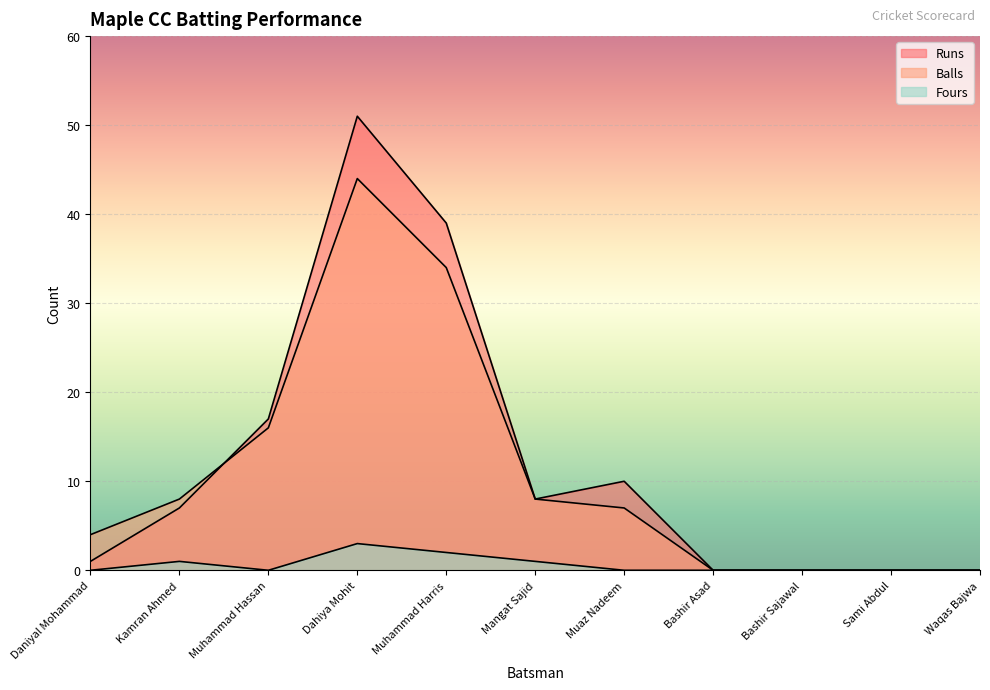

What is the highest value of the Runs series?

51